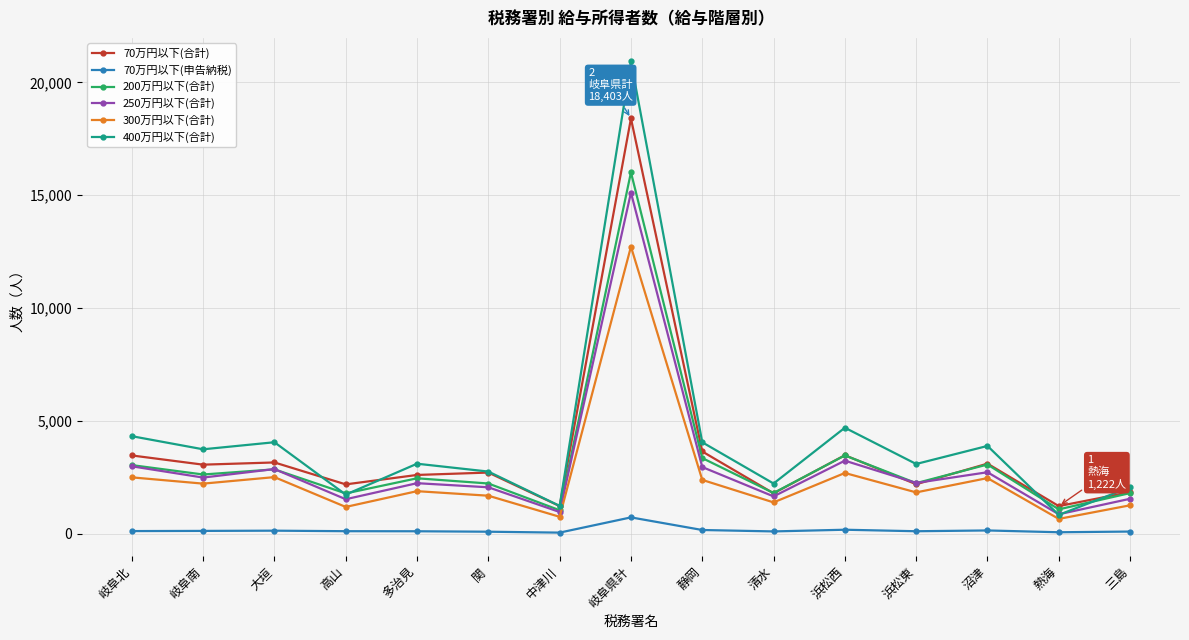

What is the value of the 200万円以下(合計) point at the 9th from the left?

3351